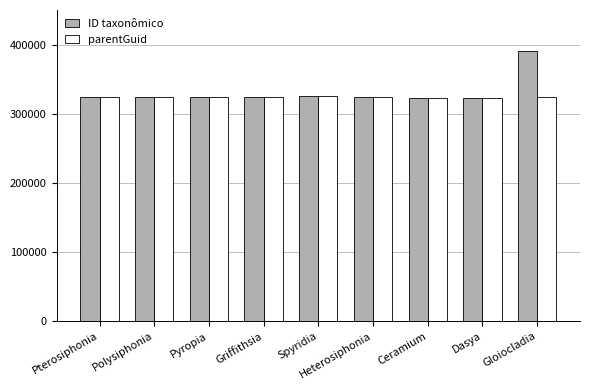

Is it true that ID taxonômico equals 323138 at Ceramium?

True